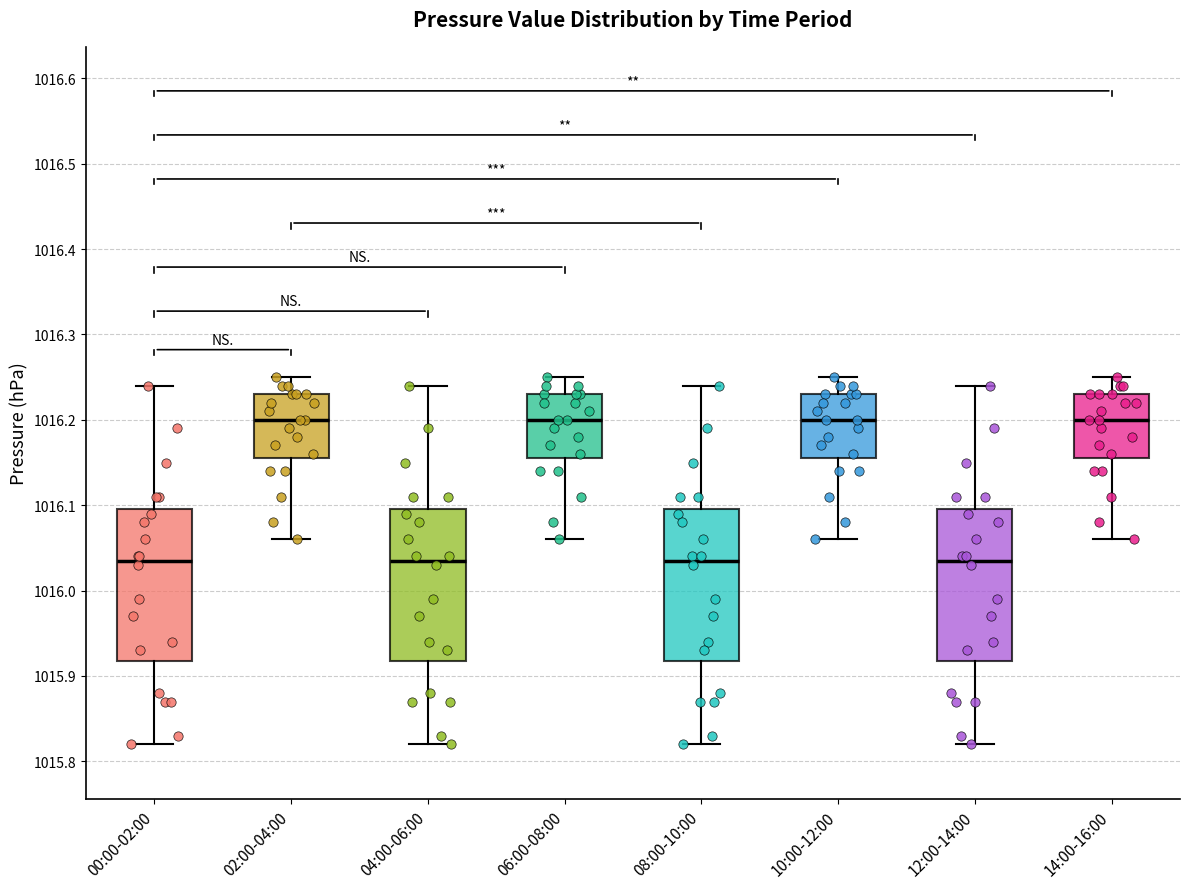

Reading left to right, read every box against the y-axis: the position of its median line, the range the box covers, and the ends of its whiskers. The values are not printed on the chart, so give them approximately, as read against the axis.

00:00-02:00: median 1016.04, box 1015.92 to 1016.10, whiskers 1015.82 to 1016.24
02:00-04:00: median 1016.20, box 1016.16 to 1016.23, whiskers 1016.06 to 1016.25
04:00-06:00: median 1016.04, box 1015.92 to 1016.10, whiskers 1015.82 to 1016.24
06:00-08:00: median 1016.20, box 1016.16 to 1016.23, whiskers 1016.06 to 1016.25
08:00-10:00: median 1016.04, box 1015.92 to 1016.10, whiskers 1015.82 to 1016.24
10:00-12:00: median 1016.20, box 1016.16 to 1016.23, whiskers 1016.06 to 1016.25
12:00-14:00: median 1016.04, box 1015.92 to 1016.10, whiskers 1015.82 to 1016.24
14:00-16:00: median 1016.20, box 1016.16 to 1016.23, whiskers 1016.06 to 1016.25